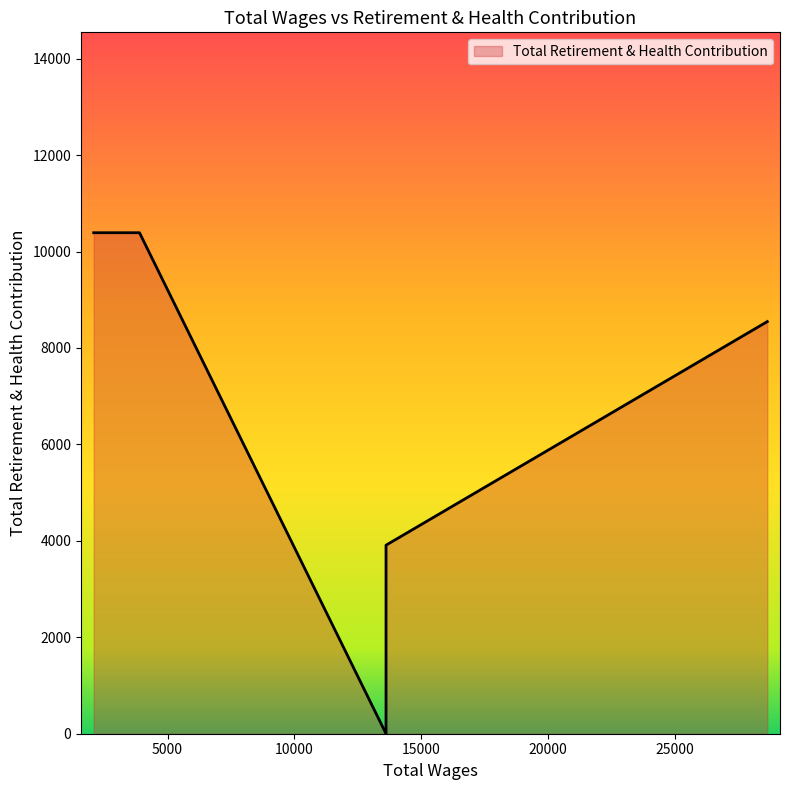

Reading left to right, extract all data points from this chart.

28634.0=8547	13608.0=0	13608.0=3910	3893.0=10390	2089.0=10390